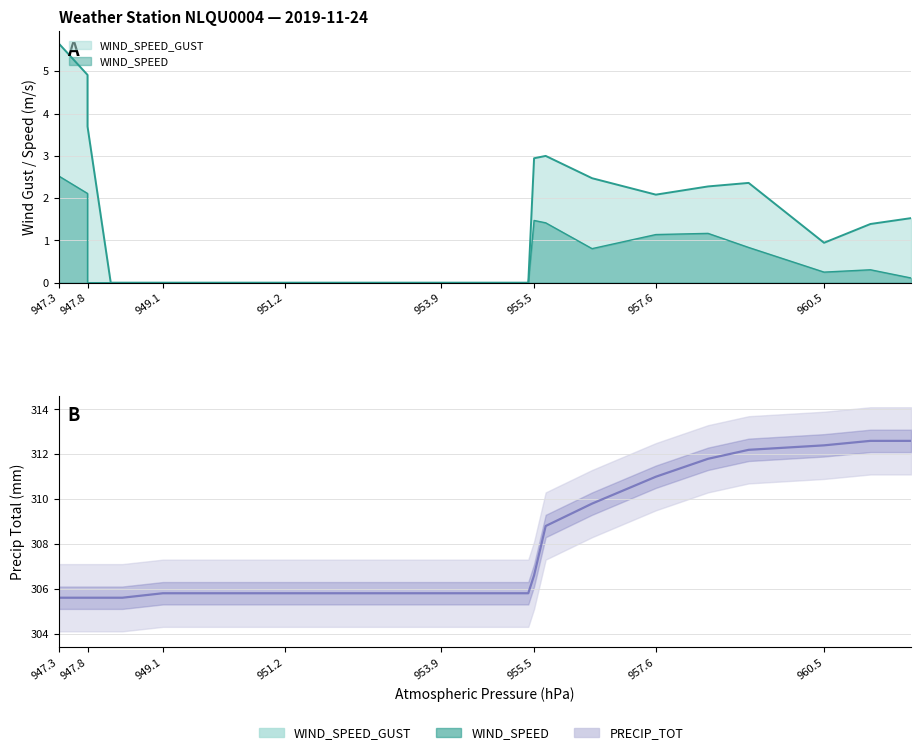

True or false: PRECIP_TOT and WIND_SPEED_GUST intersect in this chart.

False